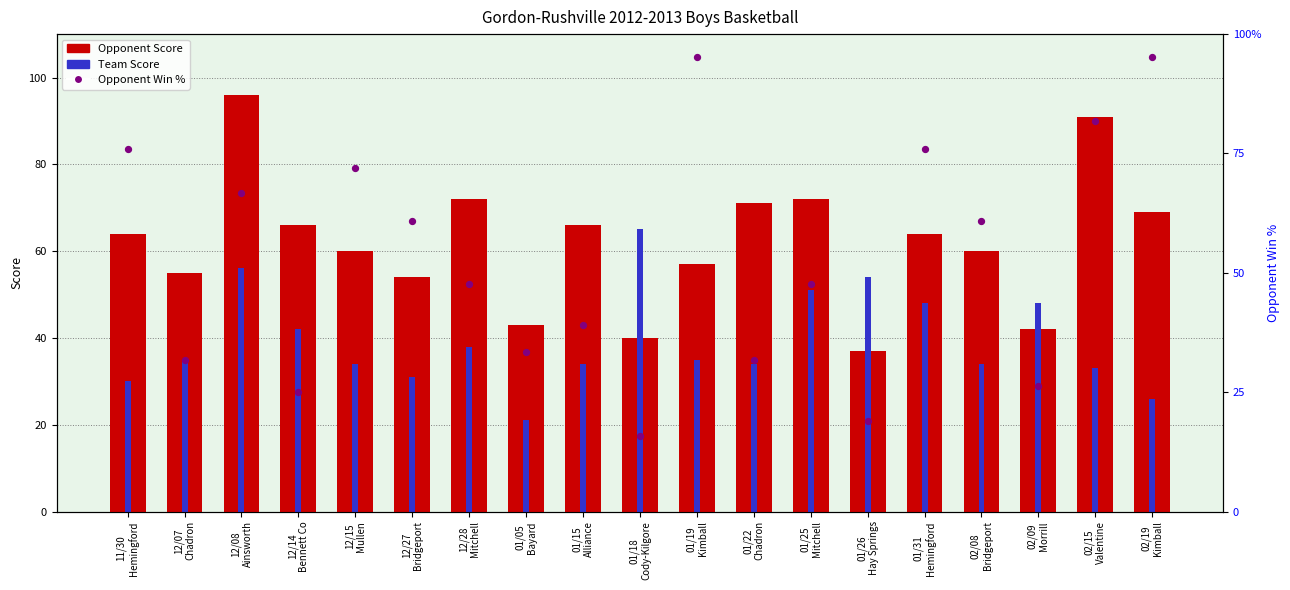

Which series reaches the minimum Y coordinate?

Opponent Win %